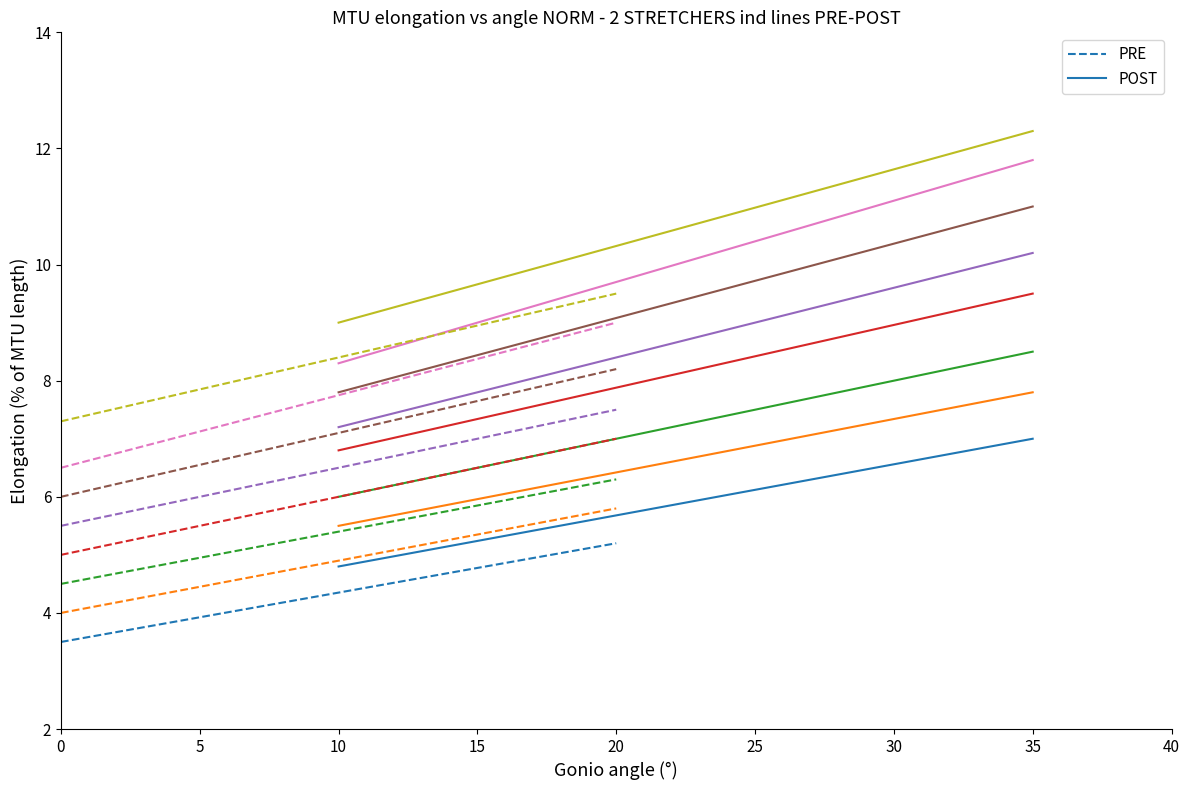

What is the lowest value of the POST series?

4.8